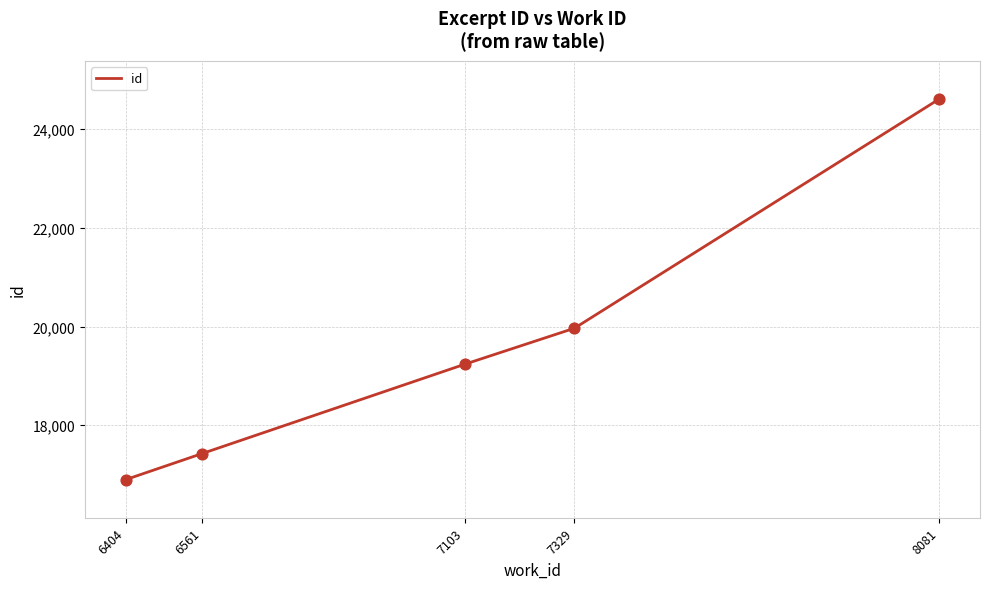

Between 6561 and 8081, which is larger?

8081